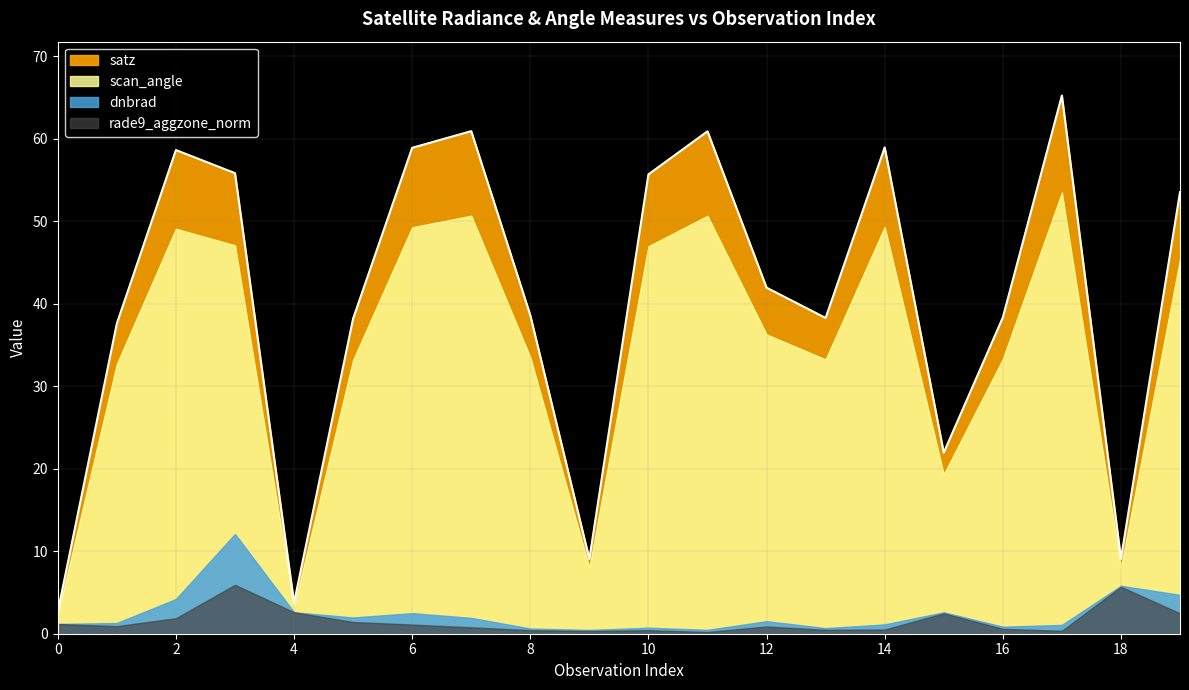

At which label does satz first exceed 41?

2